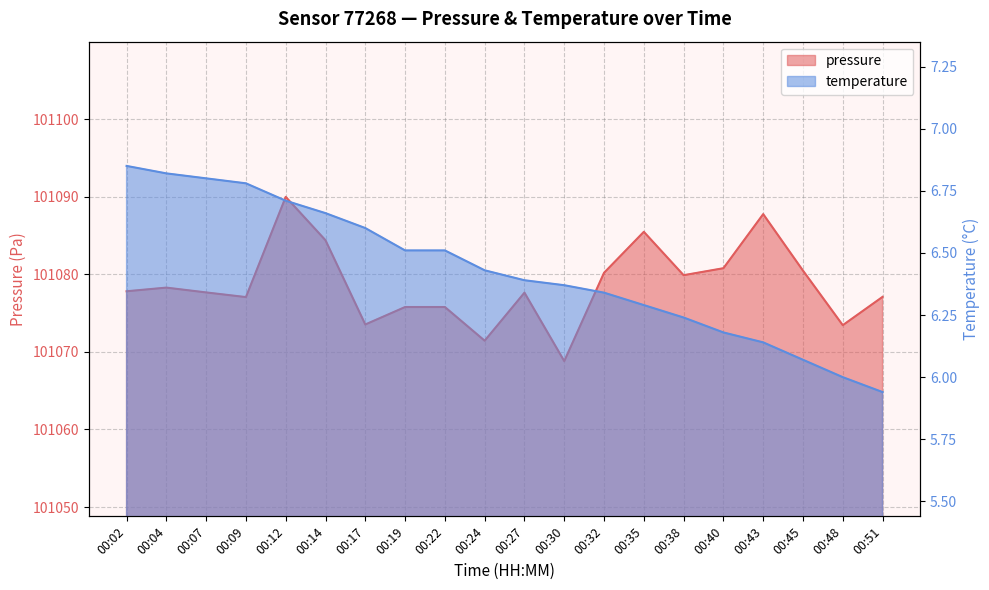

At which label does pressure reach its peak?

00:12